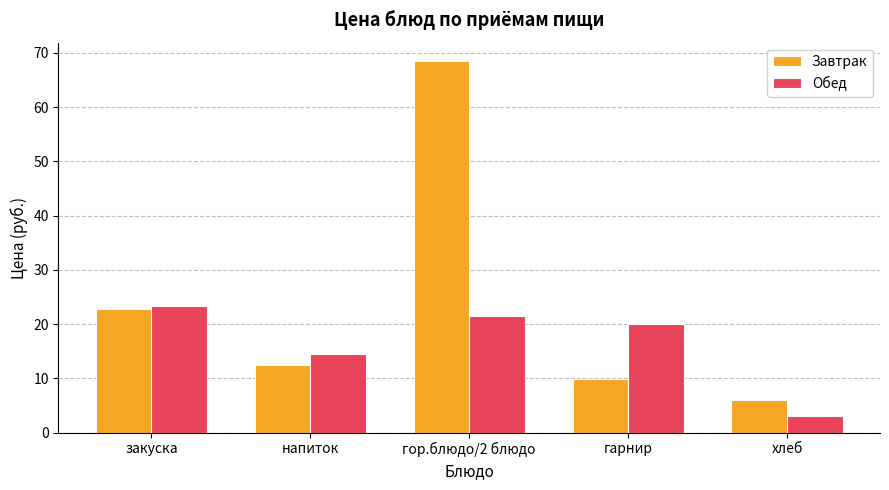

What is the total value across all series at напиток?

26.9